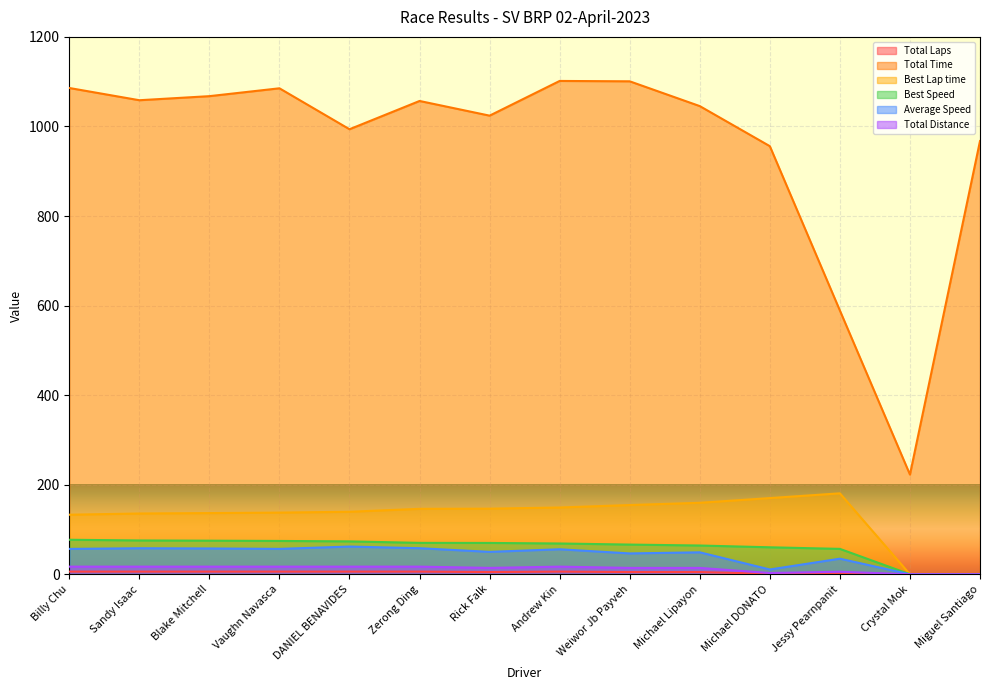

True or false: Best Speed and Total Time intersect in this chart.

False